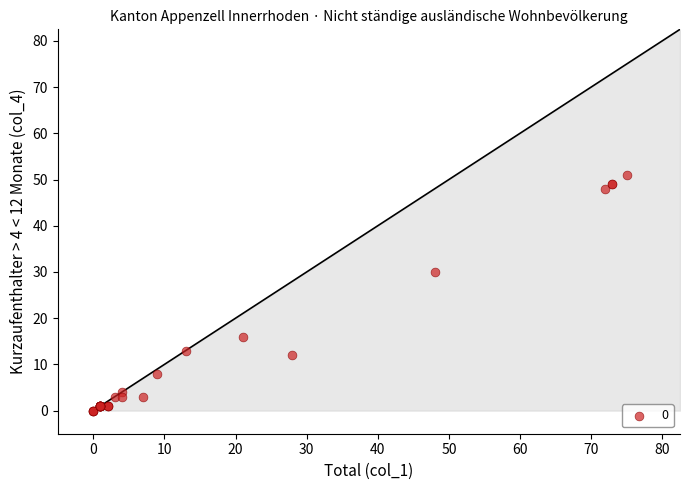

What Y value in the scatter plot is closest to 25?

30